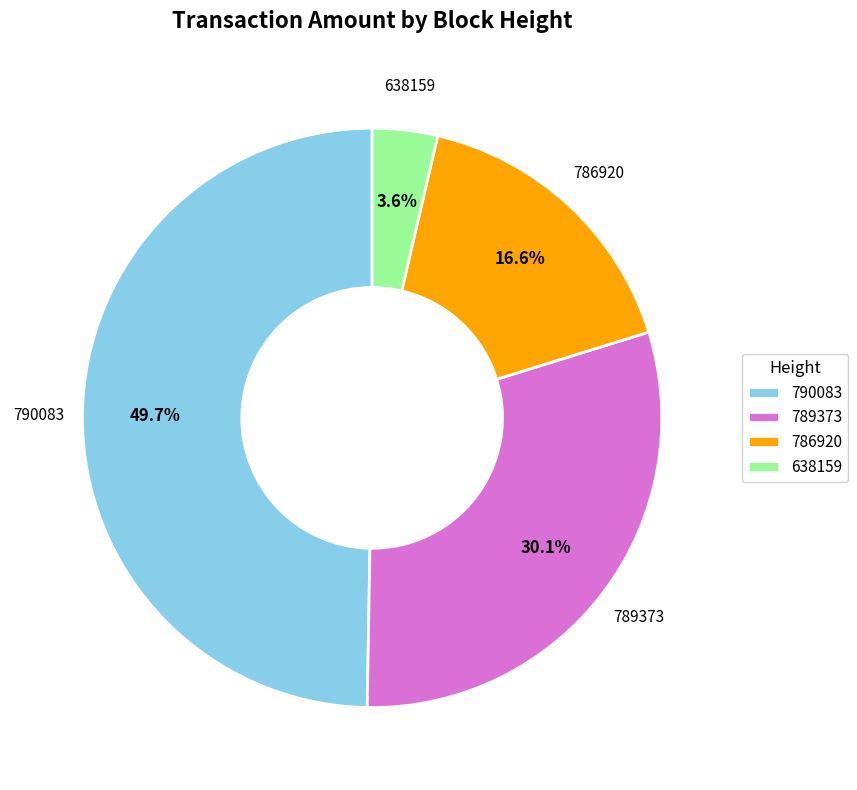

To the nearest percent, what portion does 789373 represent?

30%